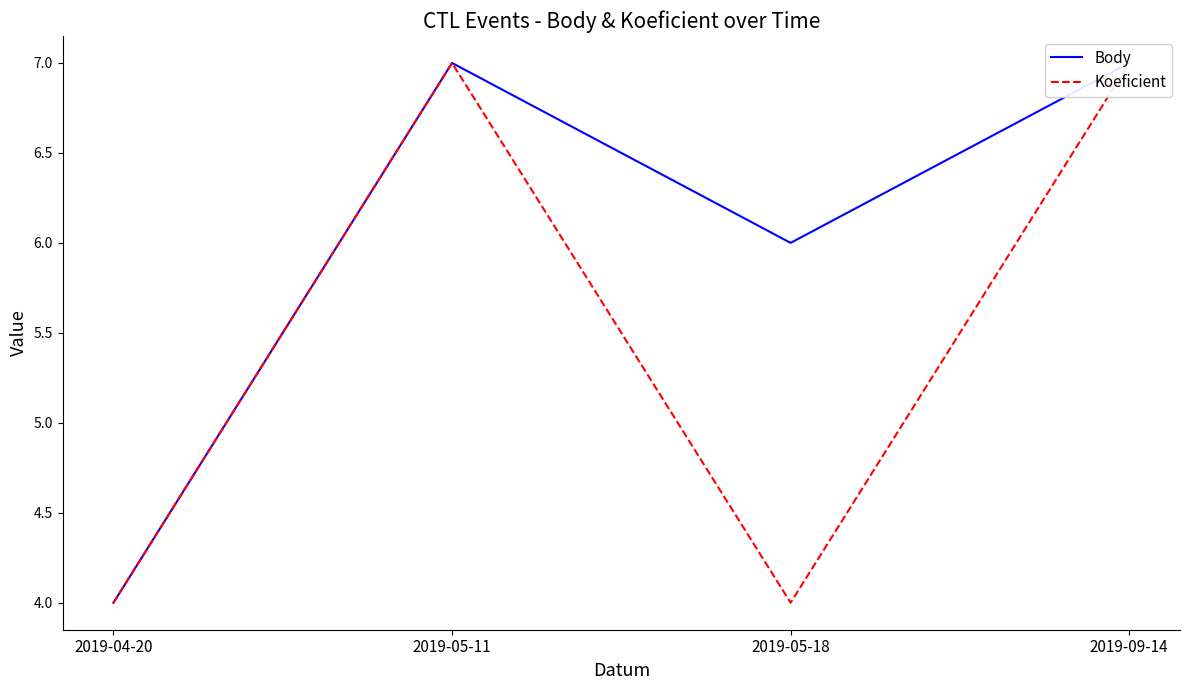

At which category is the sum across all series the highest?

2019-05-11